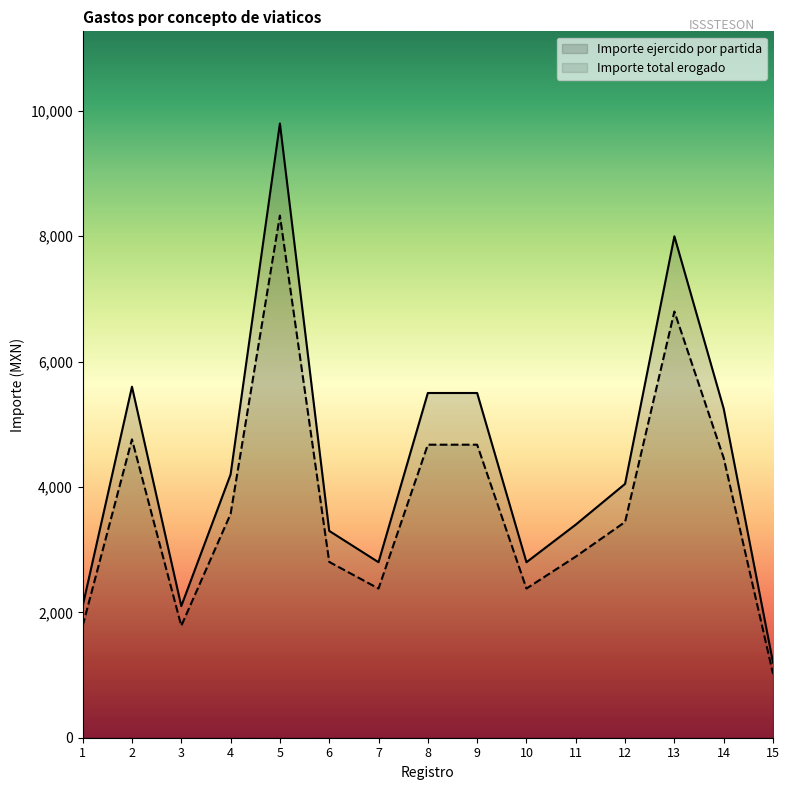

Reading left to right, extract all data points from this chart.

Importe ejercido por partida: 1=1785.0	2=4760.0	3=1785.0	4=3570.0	5=8330.0	6=2805.0	7=2380.0	8=4675.0	9=4675.0	10=2380.0	11=2890.0	12=3442.5	13=6800.0	14=4462.5	15=1020.0
Importe total erogado: 1=2100.0	2=5600.0	3=2100.0	4=4200.0	5=9800.0	6=3300.0	7=2800.0	8=5500.0	9=5500.0	10=2800.0	11=3400.0	12=4050.0	13=8000.0	14=5250.0	15=1200.0